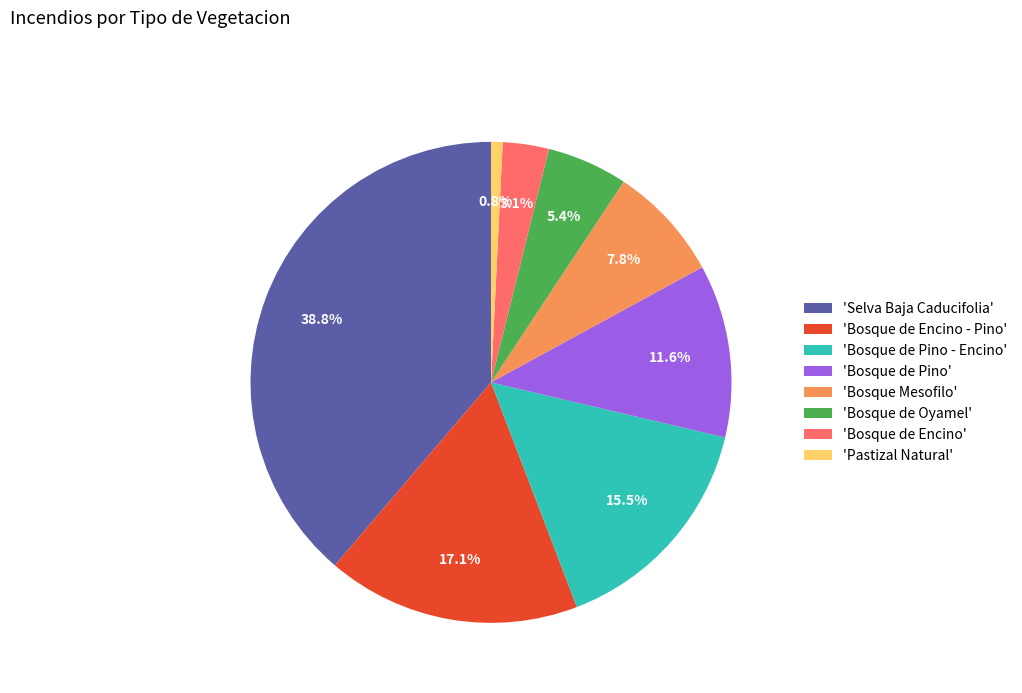

Which has a higher value, 'Bosque de Pino' or 'Bosque de Oyamel'?

'Bosque de Pino'